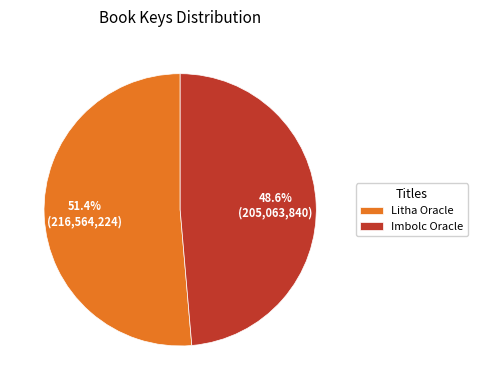

How many segments does this pie chart have?

2